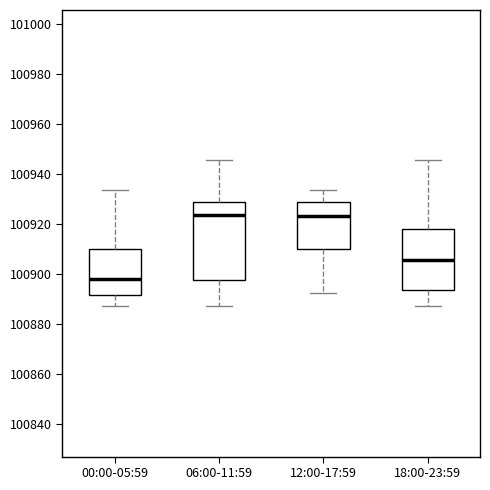

Reading left to right, transcribe this box plot: for each box, give where its median line is, the range the box spans, and where its two whiskers end, as read against the y-axis. The values are not printed on the chart, so give them approximately, as read against the axis.

00:00-05:59: median 100898, box 100892 to 100910, whiskers 100888 to 100934
06:00-11:59: median 100924, box 100898 to 100928, whiskers 100888 to 100946
12:00-17:59: median 100924, box 100910 to 100928, whiskers 100892 to 100934
18:00-23:59: median 100906, box 100894 to 100918, whiskers 100888 to 100946